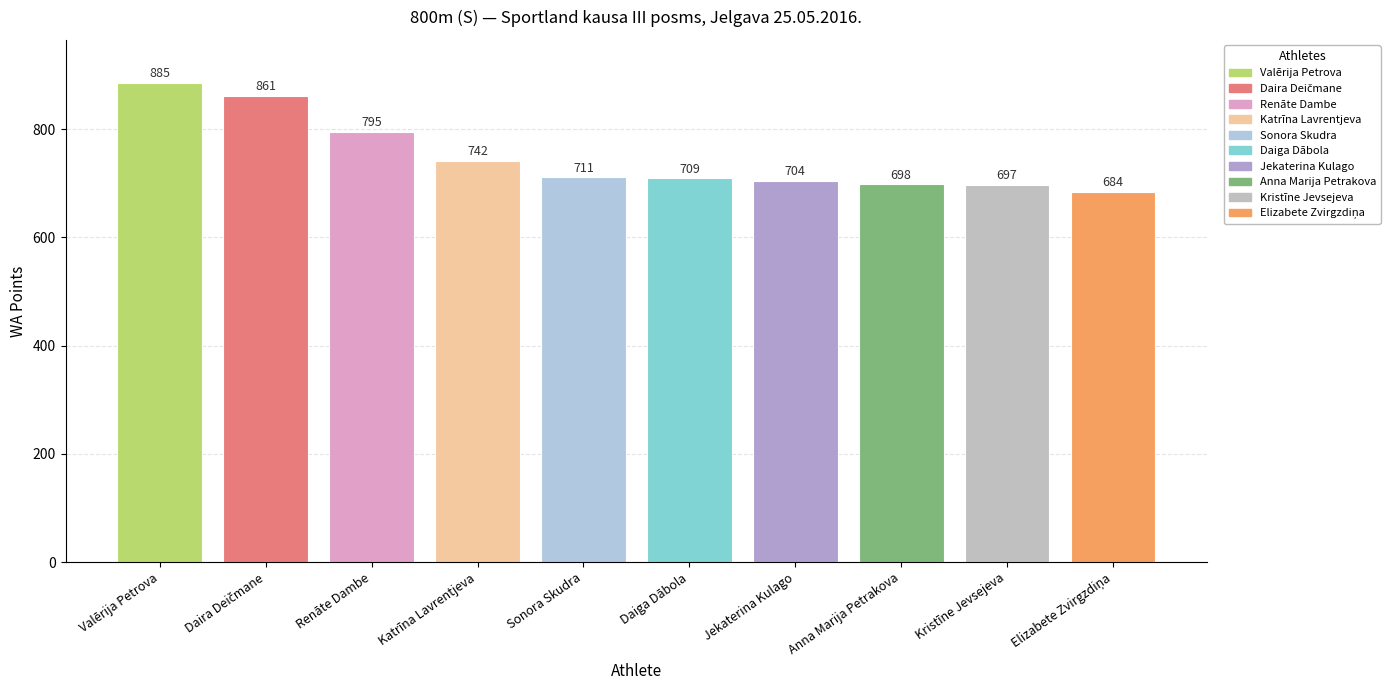

Does the chart contain stacked bars?

No